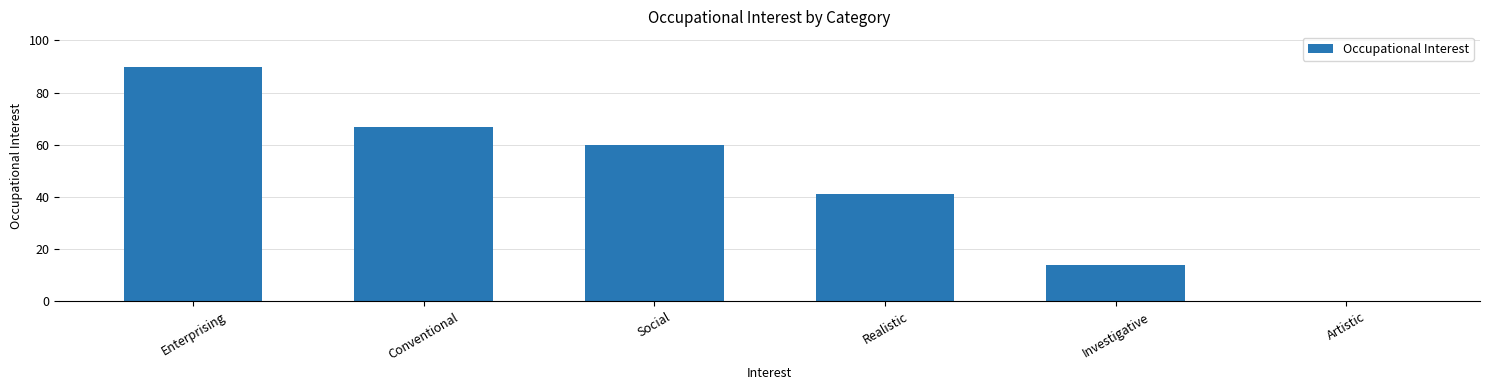

The value at Conventional is 67. True or false?

True